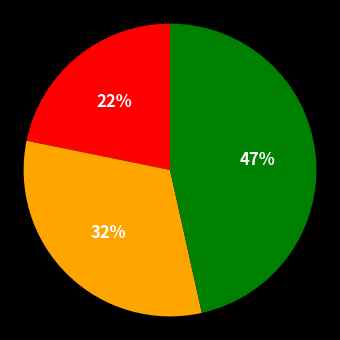

To the nearest percent, what is the average slice percentage?

33%